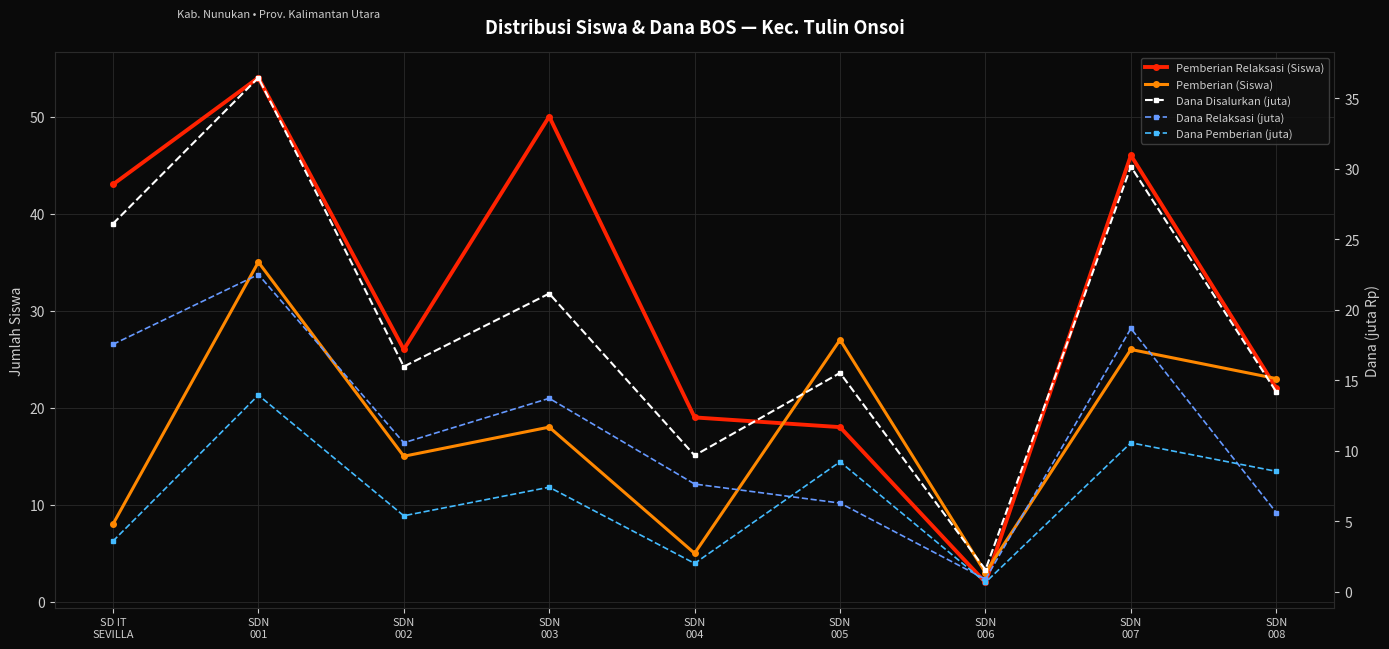

How many interior local peaks does the Dana Disalurkan (juta) series have?

4